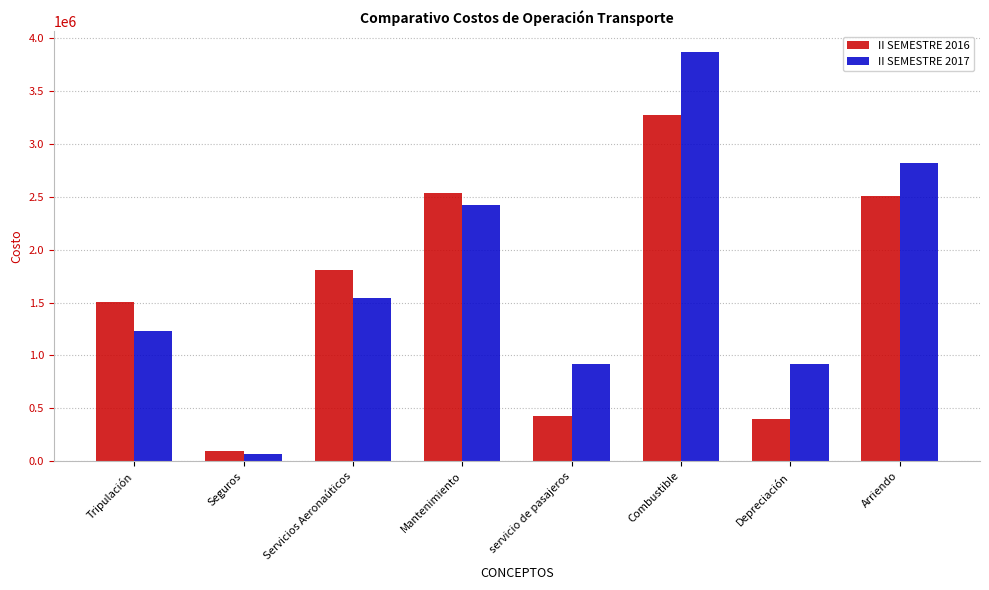

What is the lowest value of the II SEMESTRE 2017 series?

69461.7